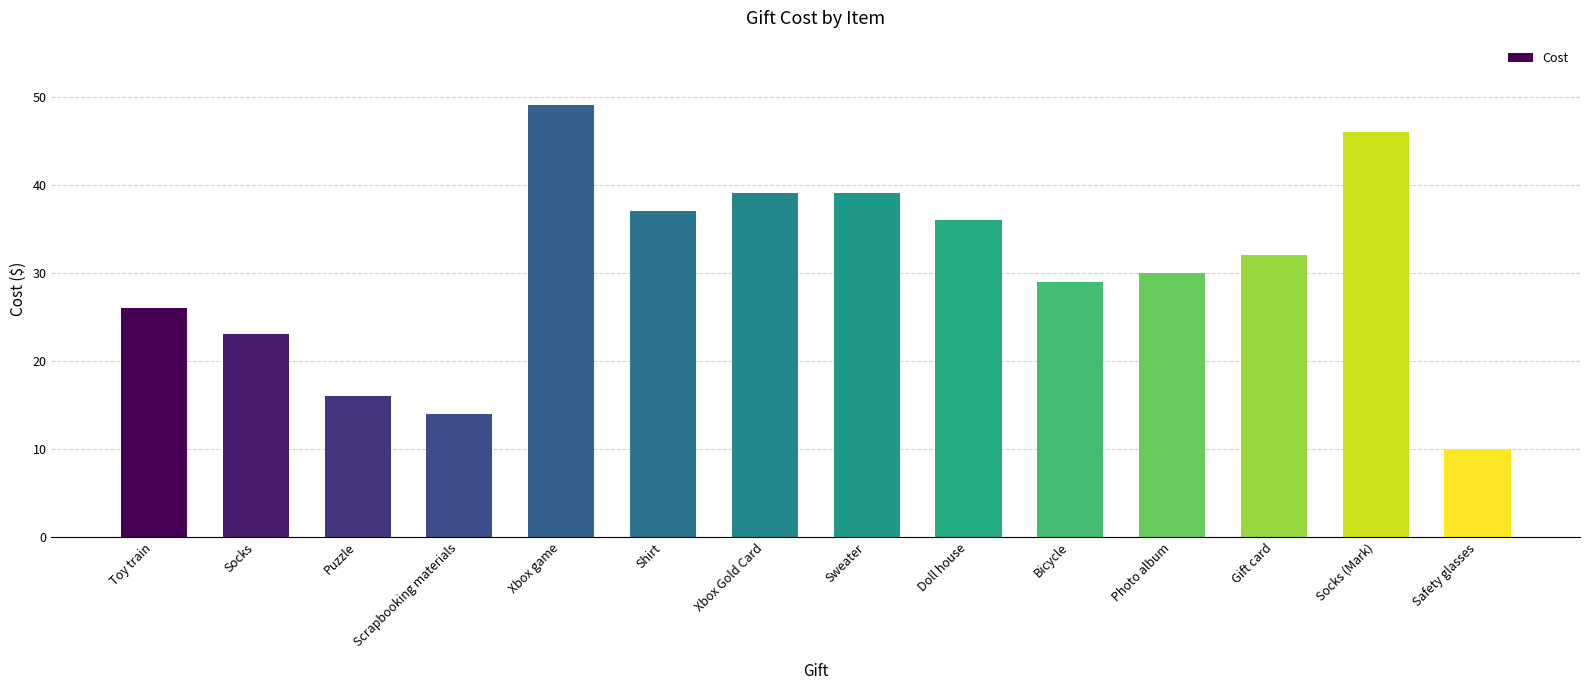

Reading left to right, list all the values displayed in this chart.

Toy train=26	Socks=23	Puzzle=16	Scrapbooking materials=14	Xbox game=49	Shirt=37	Xbox Gold Card=39	Sweater=39	Doll house=36	Bicycle=29	Photo album=30	Gift card=32	Socks (Mark)=46	Safety glasses=10